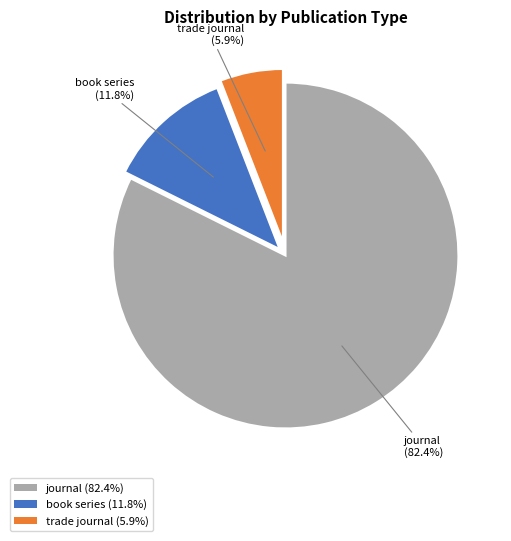

To the nearest percent, what portion does journal represent?

82%